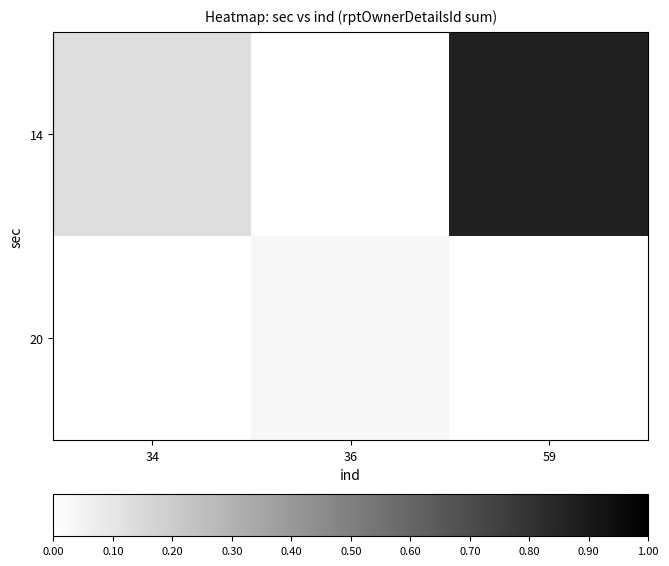

Reading right to left, what are all the values shown in this chart?

14: 59=26	36=0	34=4
20: 59=0	36=1	34=0